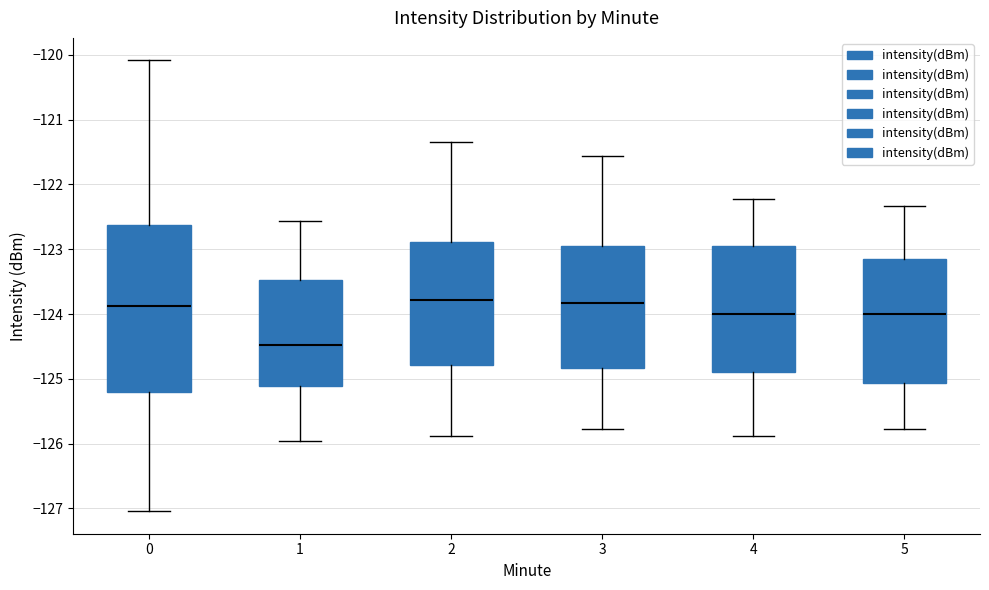

Reading left to right, transcribe this box plot: for each box, give where its median line is, the range the box spans, and where its two whiskers end, as read against the y-axis. The values are not printed on the chart, so give them approximately, as read against the axis.

0: median -123.9, box -125.2 to -122.6, whiskers -127.0 to -120.1
1: median -124.5, box -125.1 to -123.5, whiskers -126.0 to -122.6
2: median -123.8, box -124.8 to -122.9, whiskers -125.9 to -121.3
3: median -123.8, box -124.8 to -122.9, whiskers -125.8 to -121.6
4: median -124.0, box -124.9 to -122.9, whiskers -125.9 to -122.2
5: median -124.0, box -125.1 to -123.1, whiskers -125.8 to -122.3